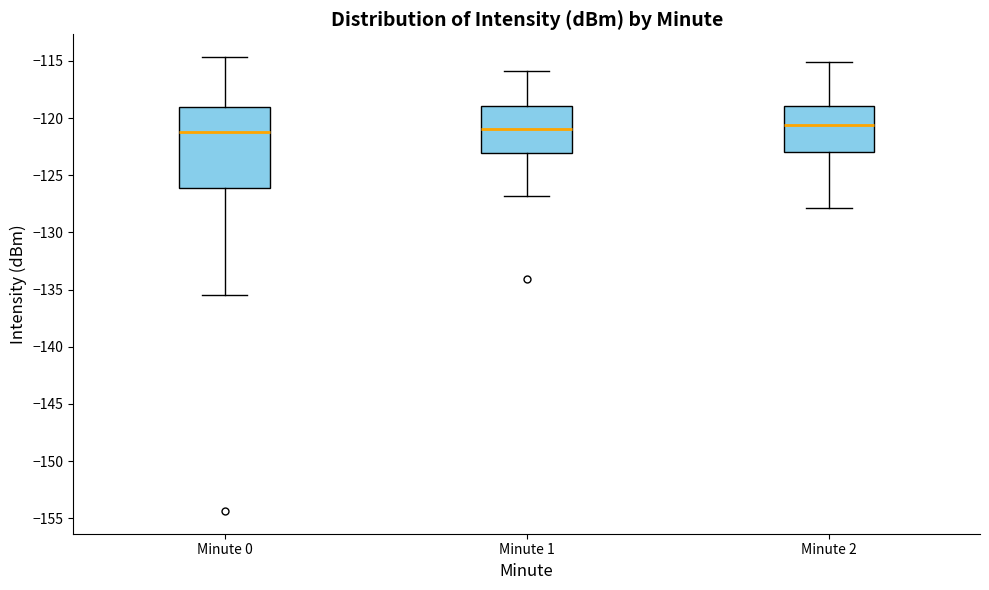

Where does the upper whisker of the box for Minute 1 end on the y-axis? The values are not printed on the chart, so give them approximately, as read against the axis.

-116.0